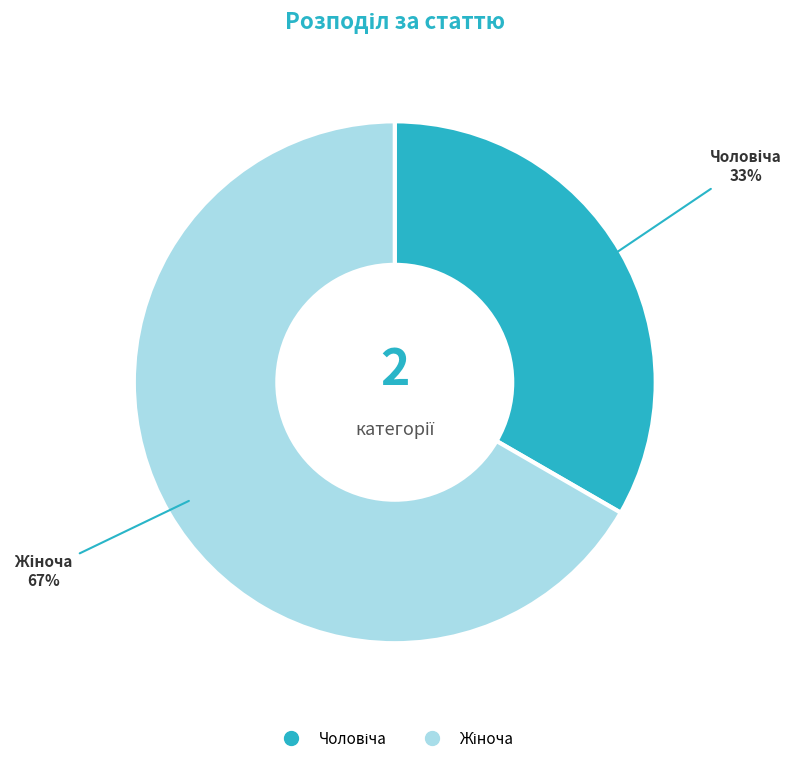

To the nearest percent, what is the average slice percentage?

50%